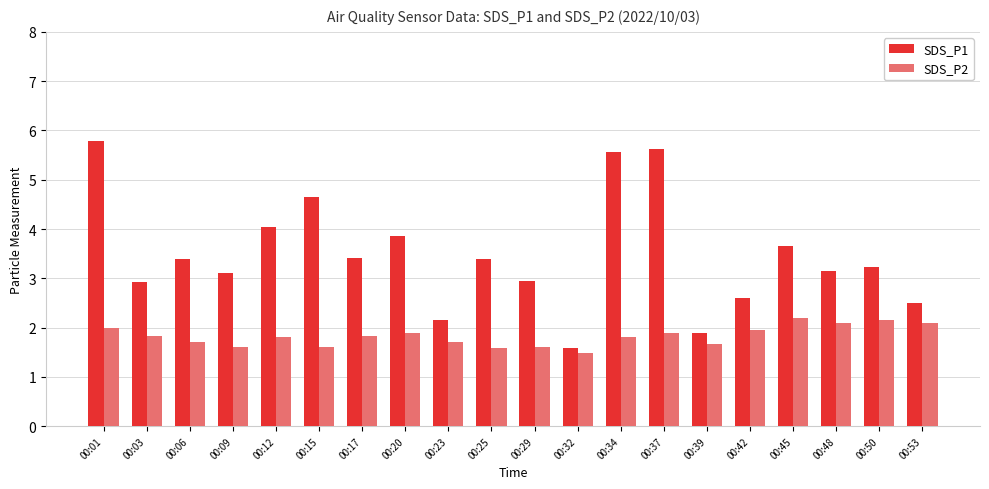

What is the average value of the SDS_P1 series?

3.5